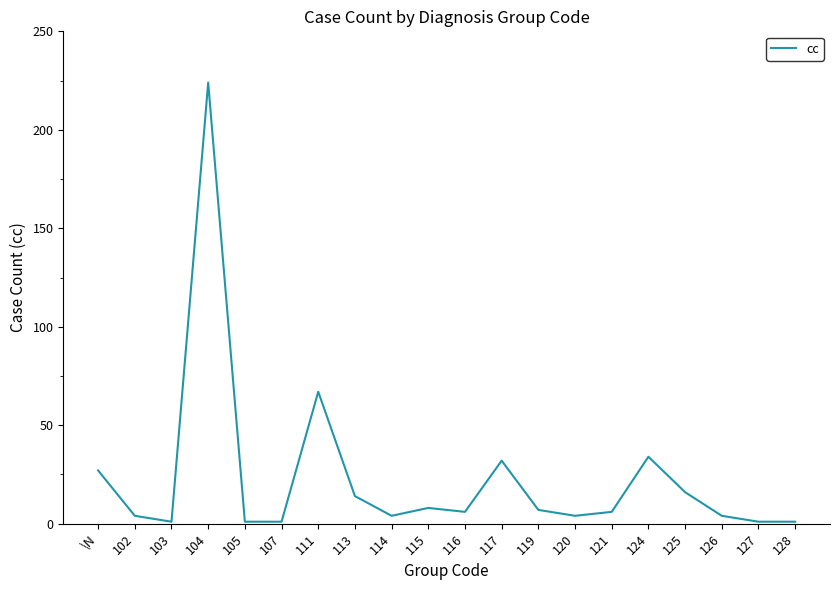

True or false: the data shows 115 at 111.

False